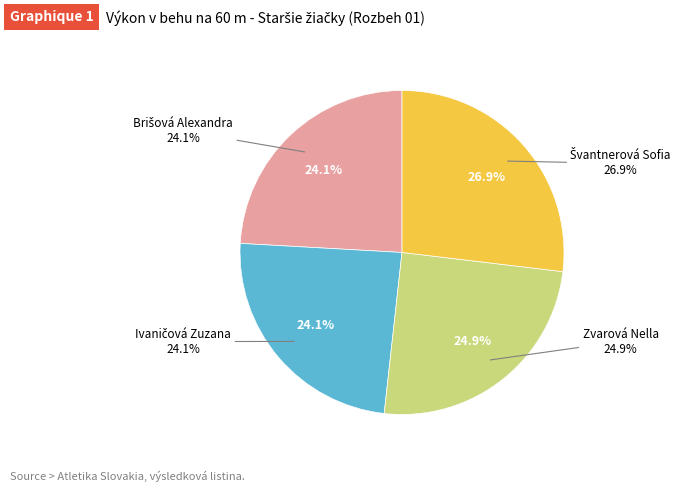

Combined, do Ivaničová Zuzana and Švantnerová Sofia account for over 50%?

Yes